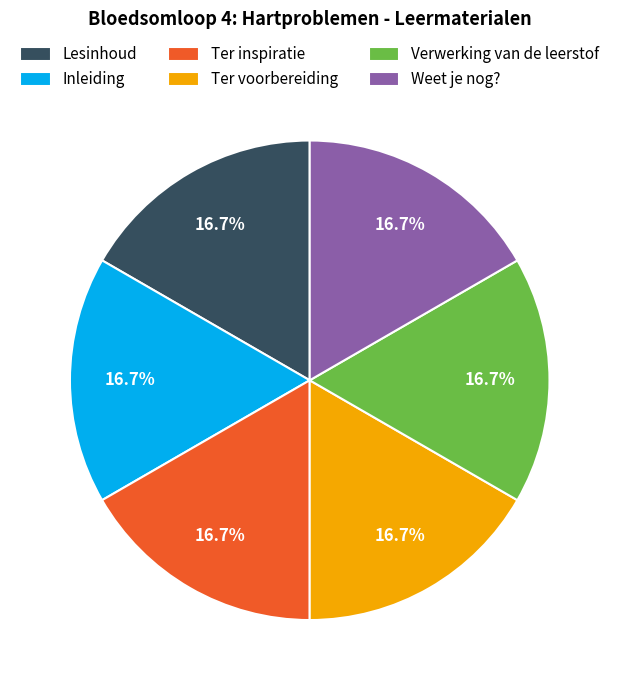

How many segments does this pie chart have?

6